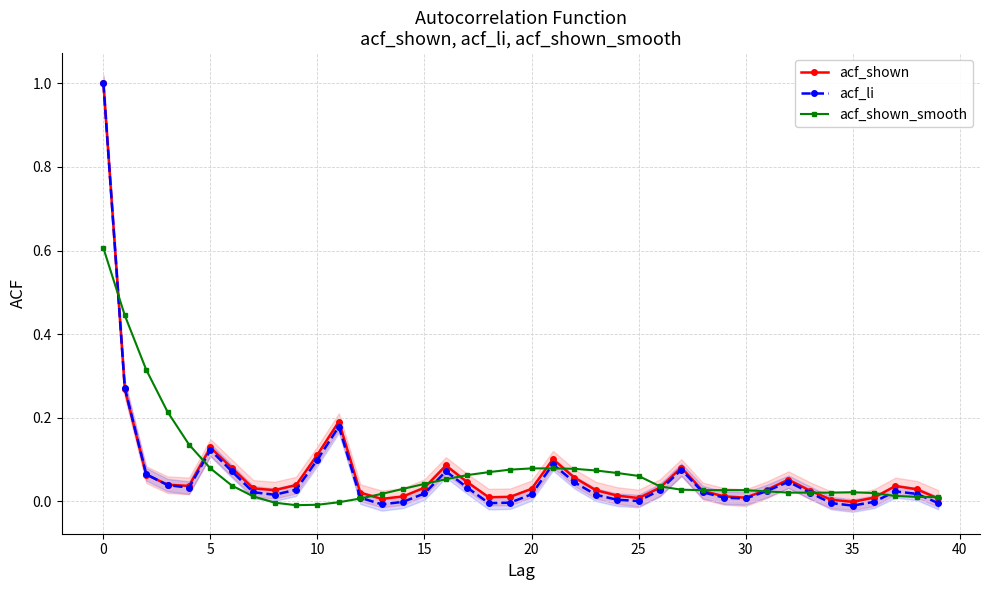

Is this an area chart (filled region under the line)?

No